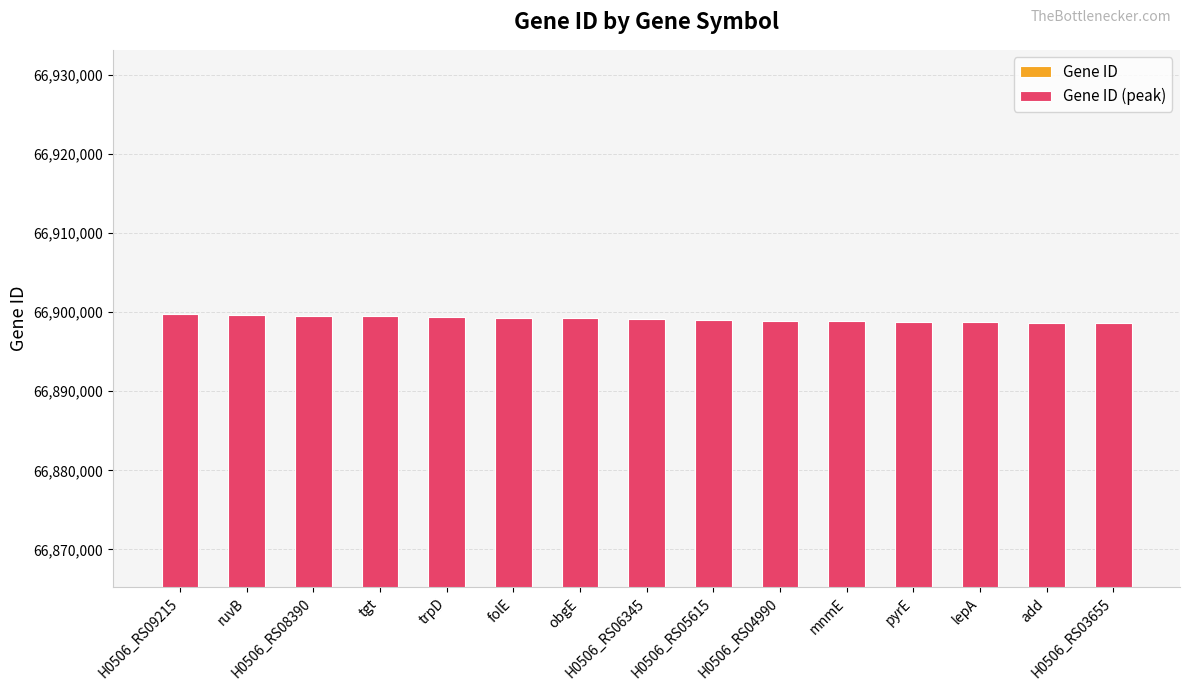

What is the total value across all series at obgE?

67902737.7